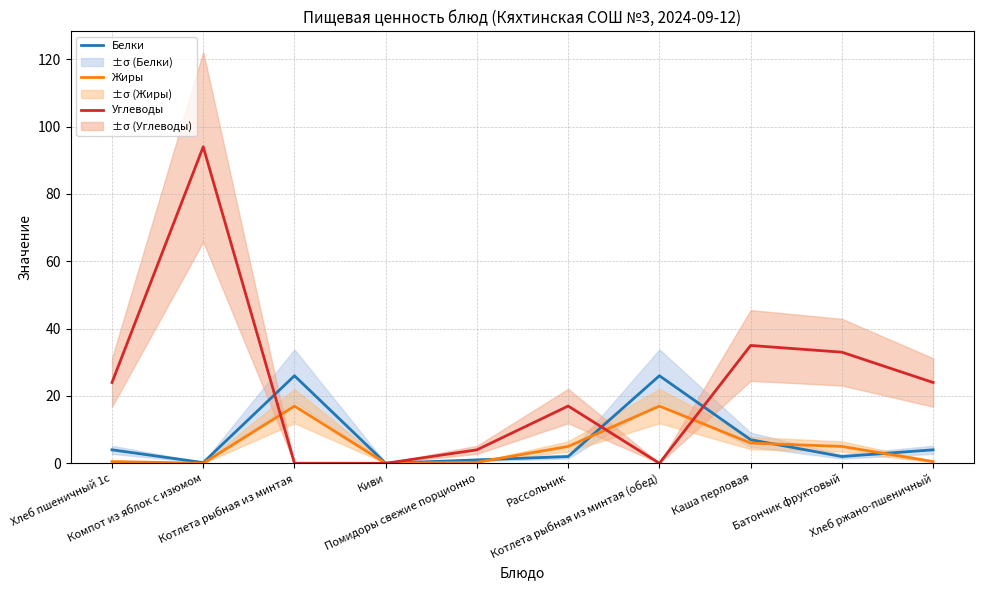

The Жиры series shows 0.8 at Хлеб ржано-пшеничный. True or false?

False